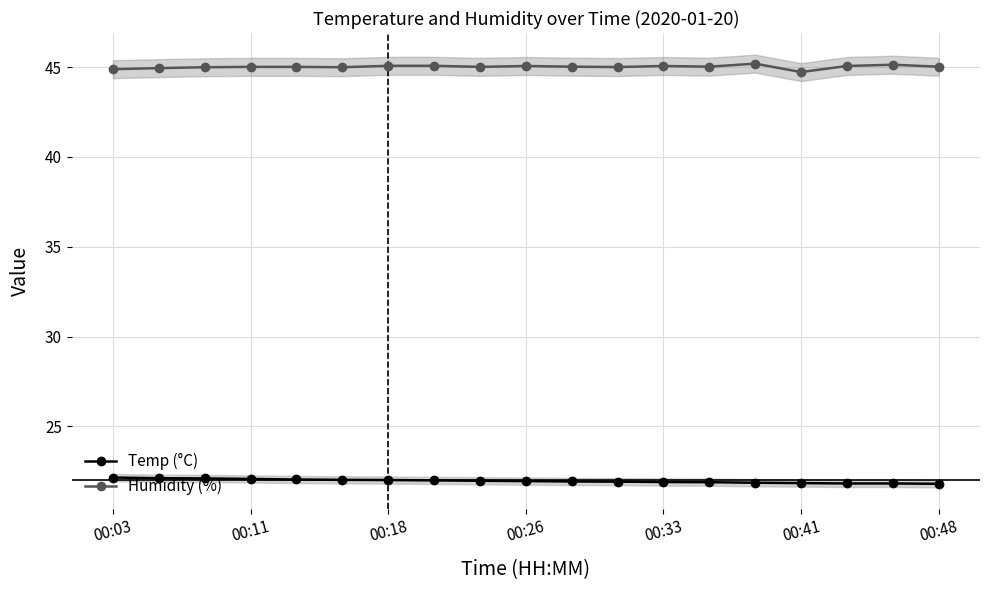

How many lines are shown in the chart?

2